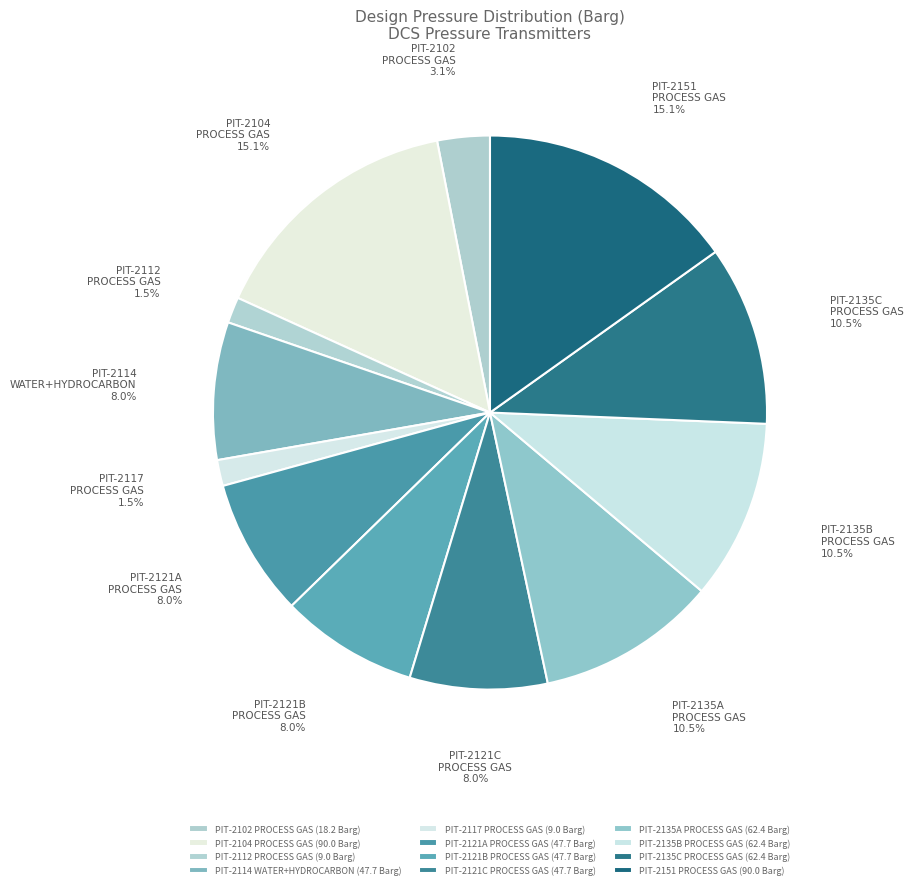

How many slices are in this pie chart?

12